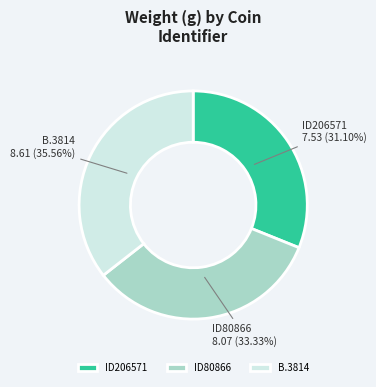

The ID80866 slice represents 47% of the pie. True or false?

False